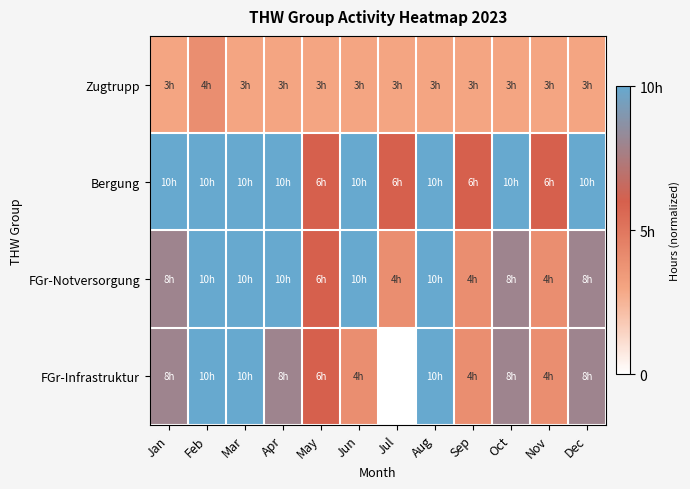

What is the maximum value shown in the chart?

1.0